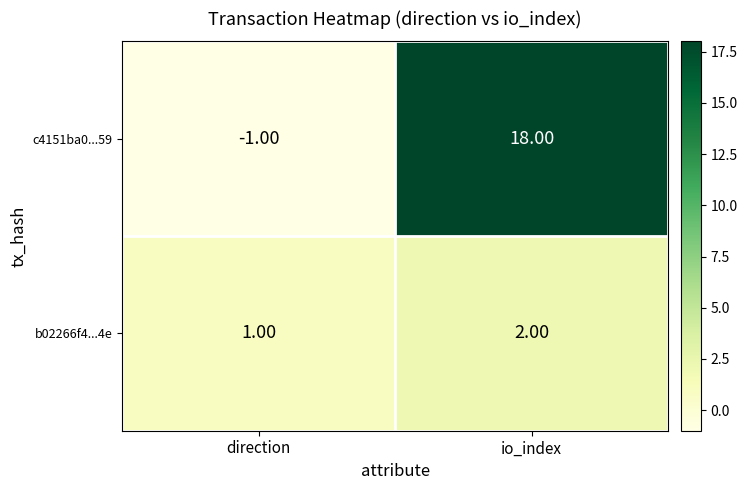

What is the sum of all b02266f4...4e values?

3